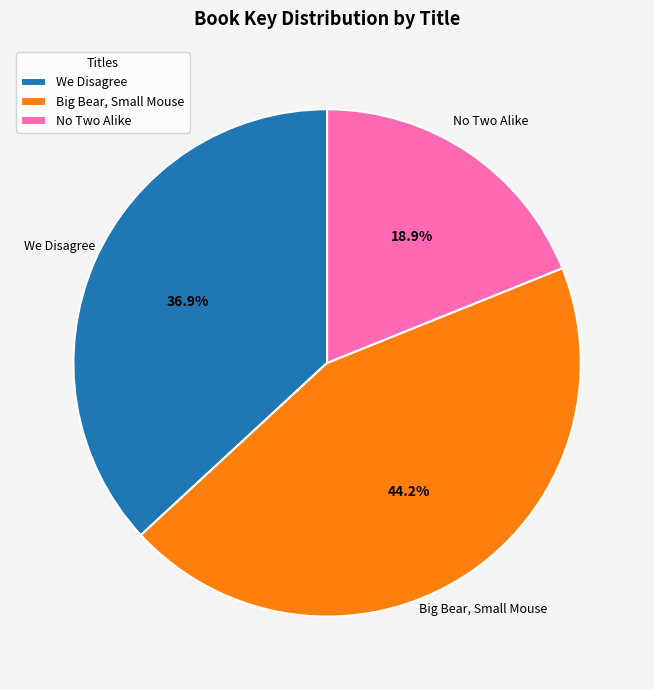

Is No Two Alike the majority of the pie?

No